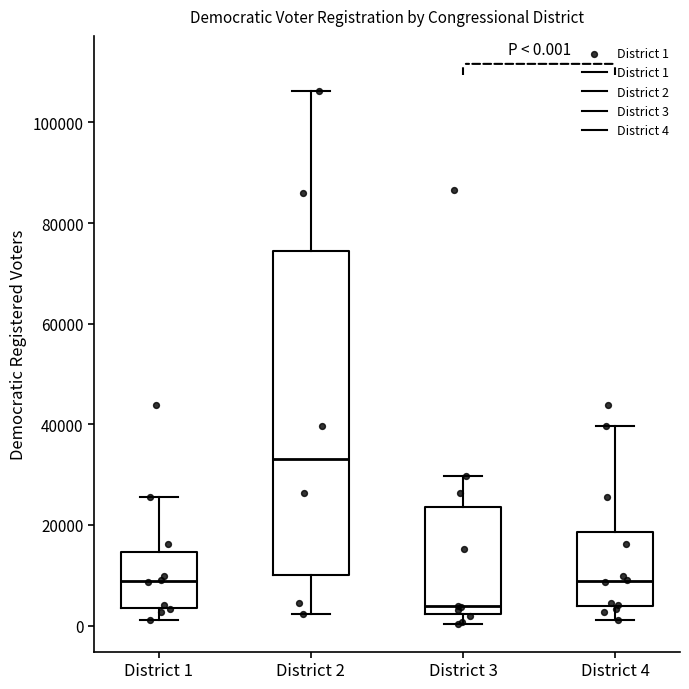

Which box is the tallest, from its lower edge to its upper edge?

District 2